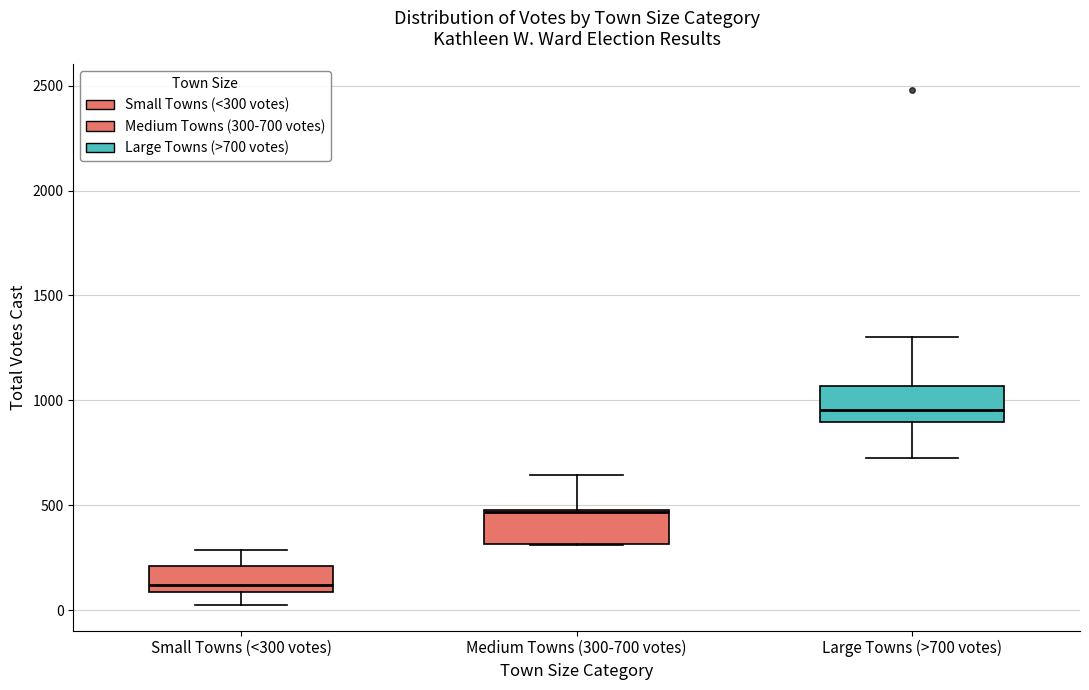

Reading left to right, transcribe this box plot: for each box, give where its median line is, the range the box spans, and where its two whiskers end, as read against the y-axis. The values are not printed on the chart, so give them approximately, as read against the axis.

Small Towns (<300 votes): median 100 (just above the box's lower edge), box 100 to 200, whiskers 50 to 300
Medium Towns (300-700 votes): median 450, box 300 to 500, whiskers 300 to 650
Large Towns (>700 votes): median 950, box 900 to 1050, whiskers 750 to 1300